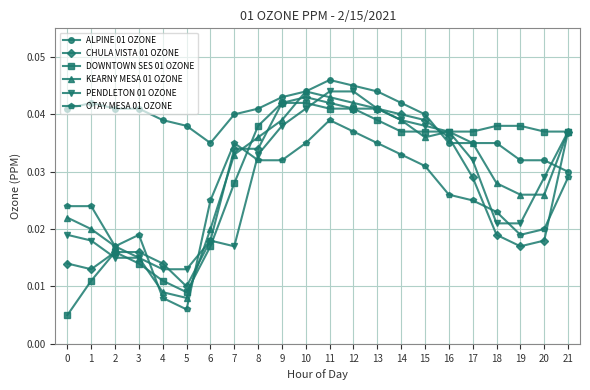

Between which two adjacent categories do CHULA VISTA 01 OZONE and KEARNY MESA 01 OZONE first intersect?

2 and 3